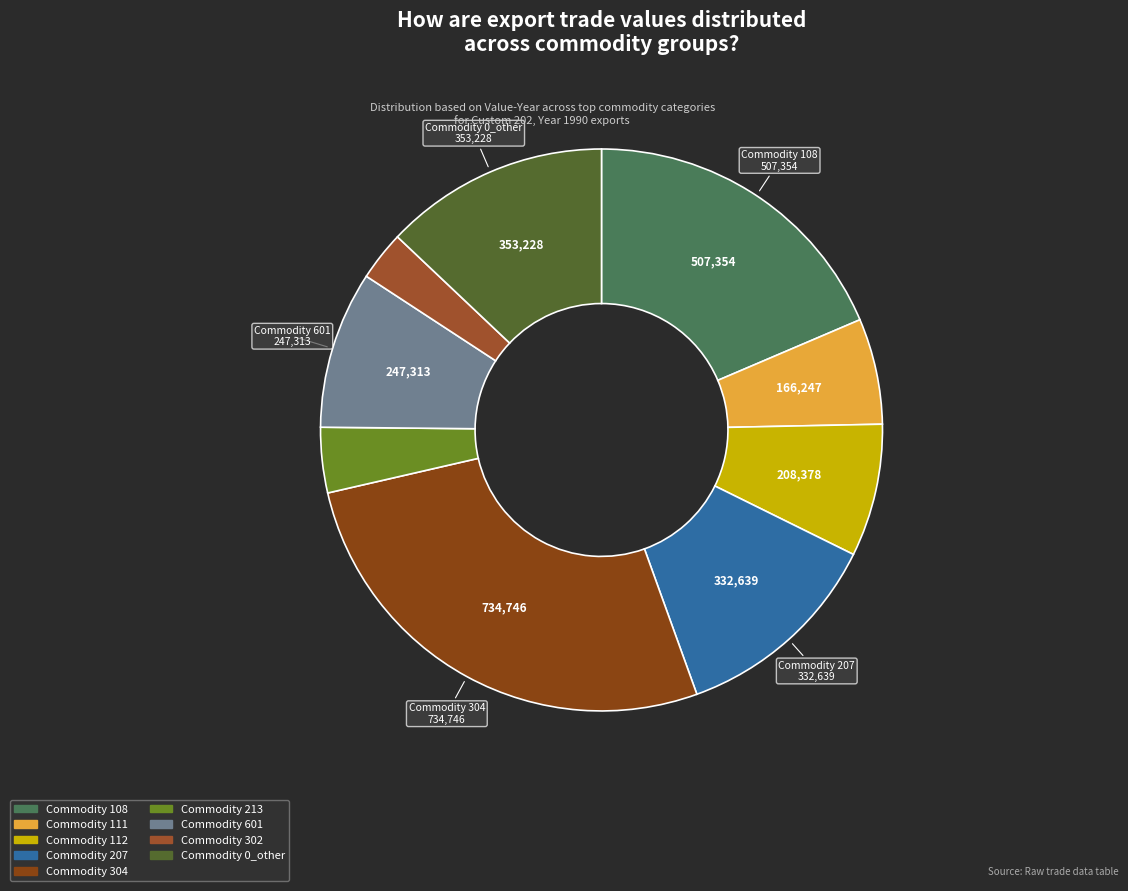

Count the number of slices in the pie.

9